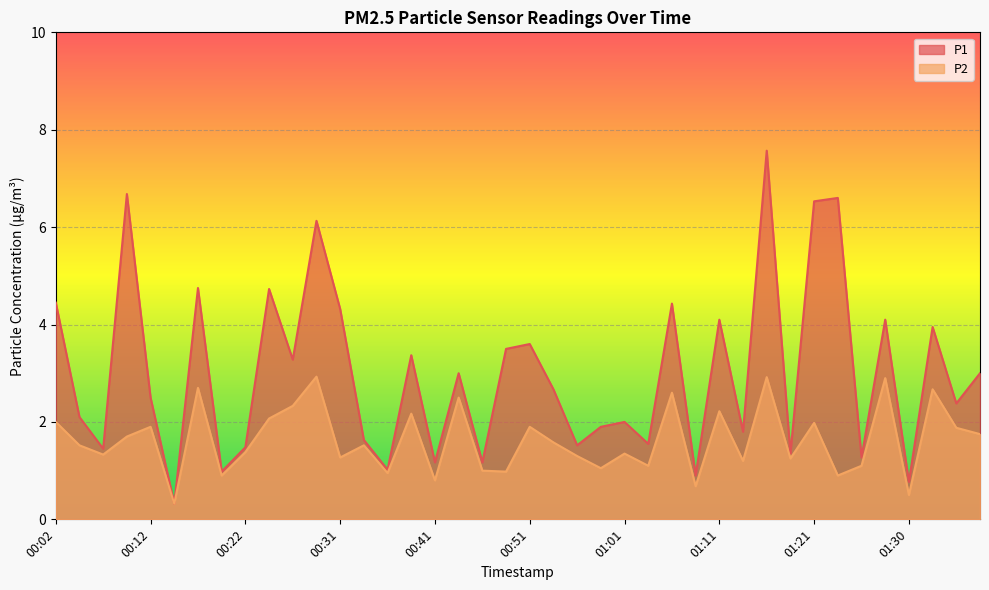

Rank the series at 00:26 from highest to lowest value.

P1, P2